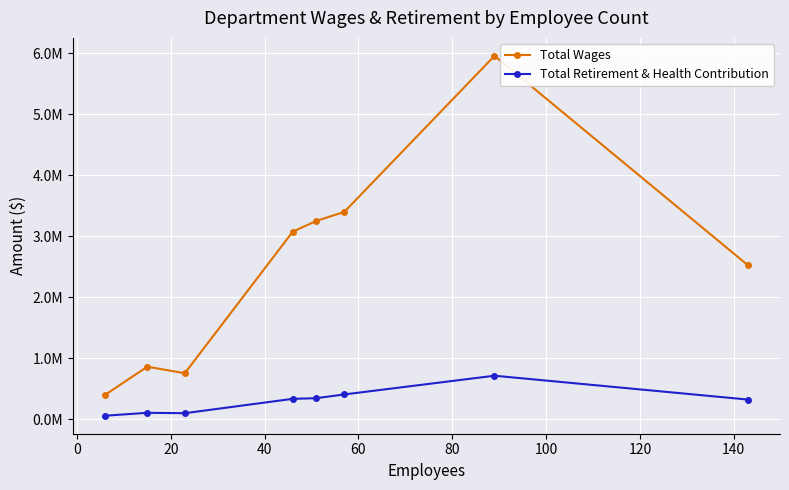

Does the chart have visible grid lines?

Yes